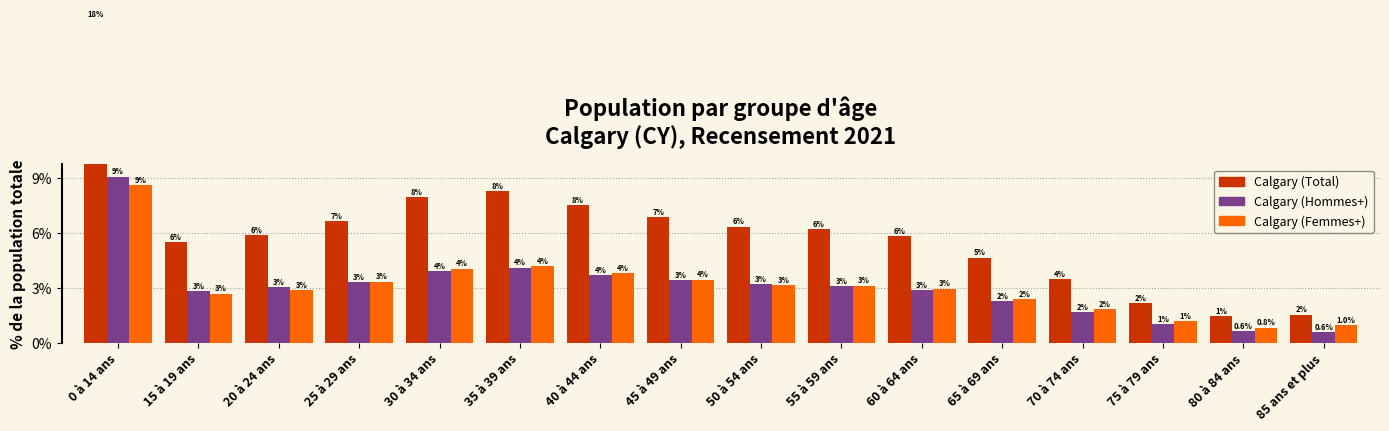

At which category is the sum across all series the highest?

0 à 14 ans